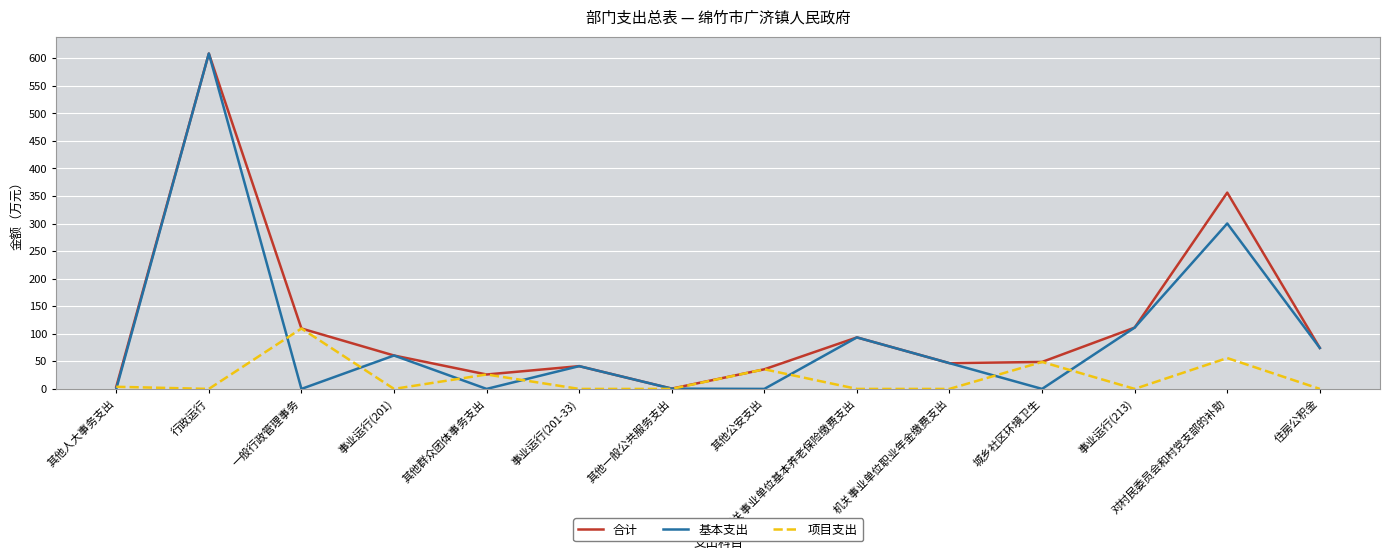

At which category is the sum across all series the highest?

行政运行